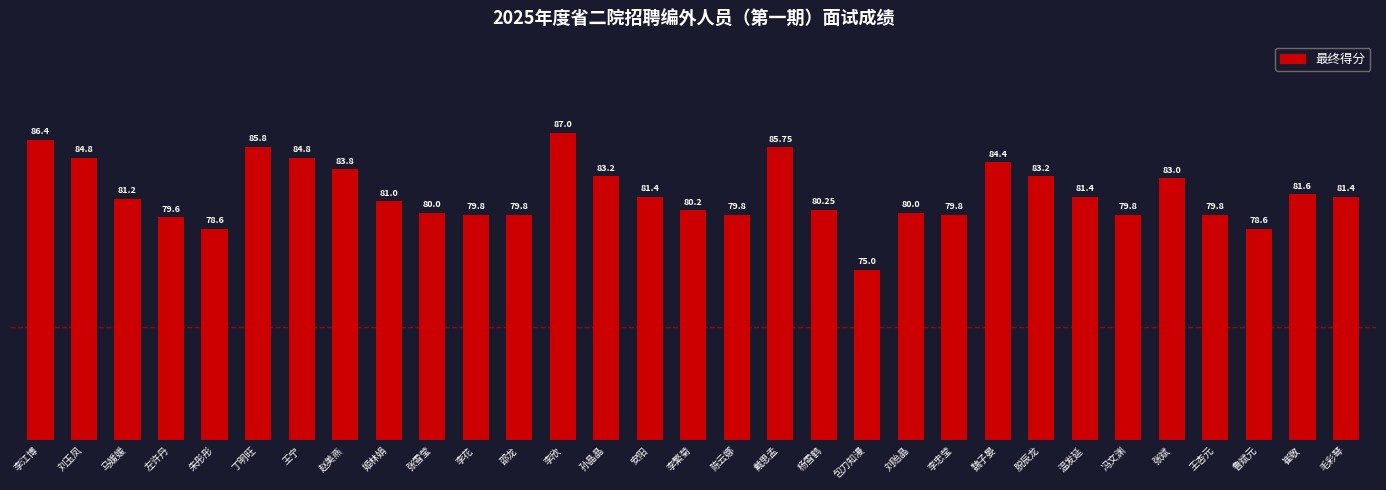

What value does the data have at 刘贻晶?

80.0